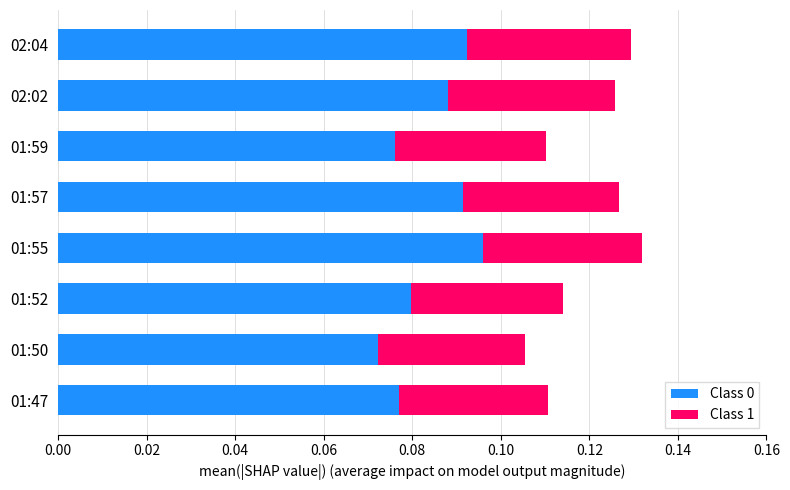

Which category has the highest value in the Class 0 series?

01:55